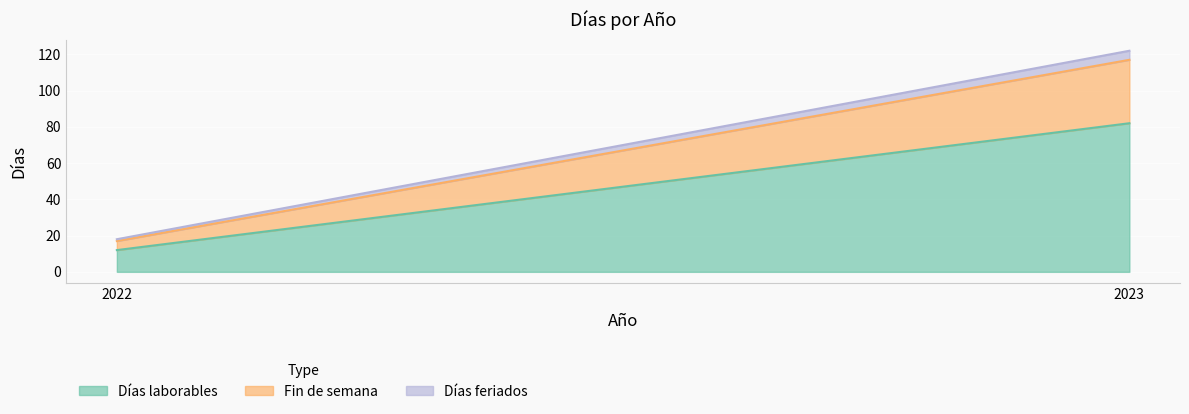

What is the sum of the Días laborables values at 2023 and 2022?

94